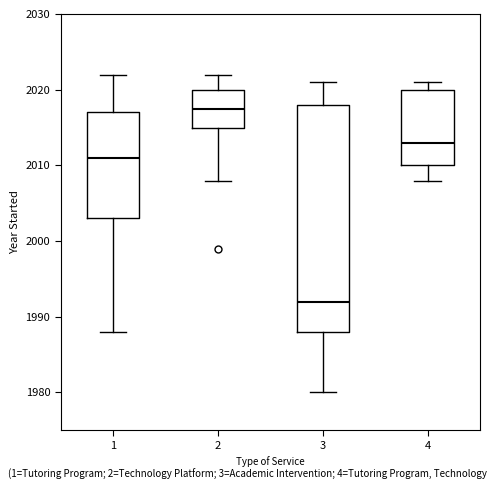

Reading left to right, read every box against the y-axis: the position of its median line, the range the box covers, and the ends of its whiskers. The values are not printed on the chart, so give them approximately, as read against the axis.

1: median 2011, box 2003 to 2017, whiskers 1988 to 2022
2: median 2018, box 2015 to 2020, whiskers 2008 to 2022
3: median 1992, box 1988 to 2018, whiskers 1980 to 2021
4: median 2013, box 2010 to 2020, whiskers 2008 to 2021